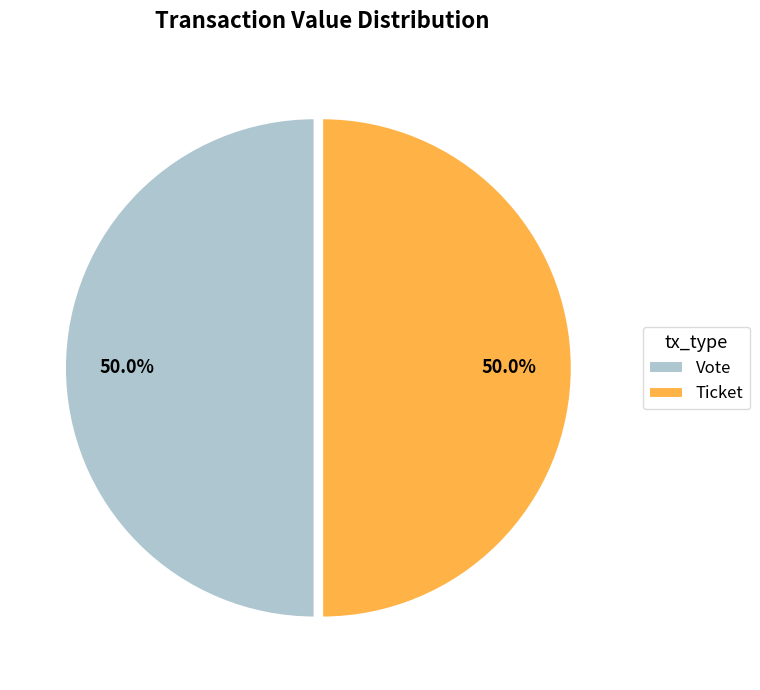

Combined, do Vote and Ticket account for over 50%?

Yes